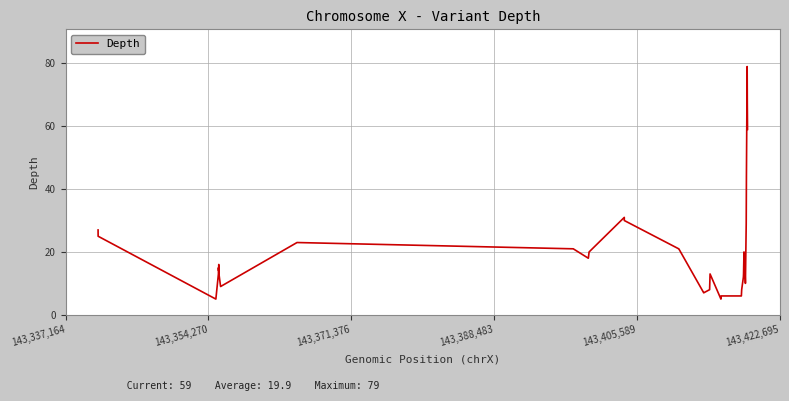

What is the minimum value shown in the chart?

5